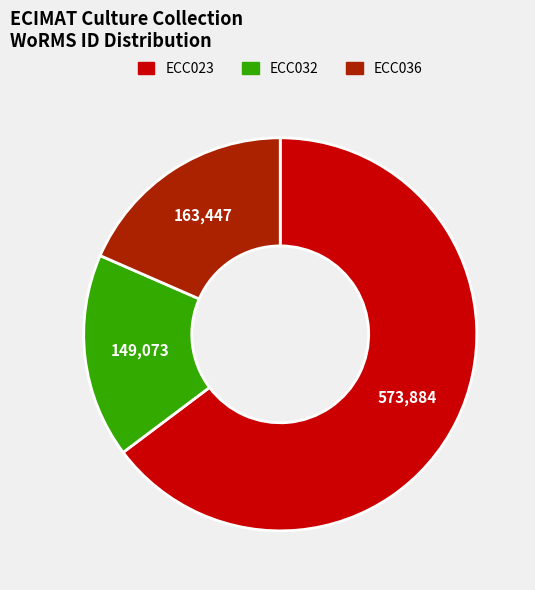

How many segments does this pie chart have?

3